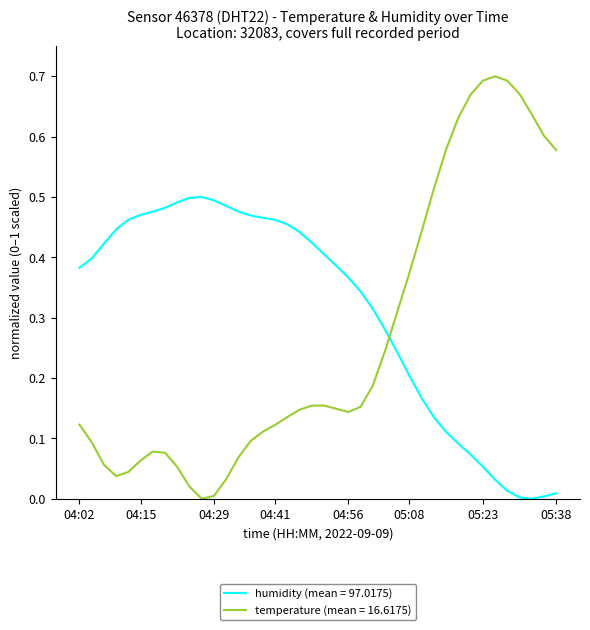

Rank the series by their average value, from highest to lowest.

humidity (mean = 97.0175), temperature (mean = 16.6175)